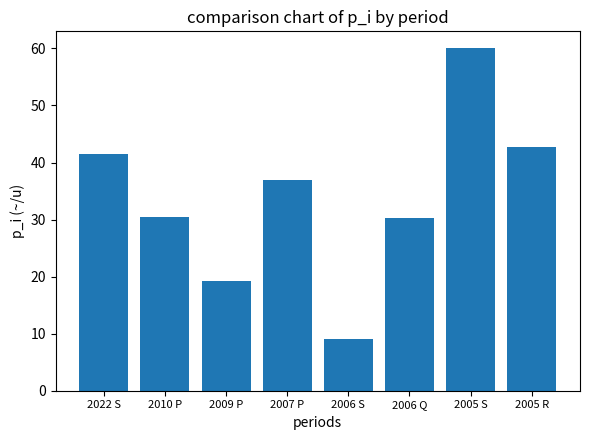

What is the difference between the maximum and second lowest values?

40.8